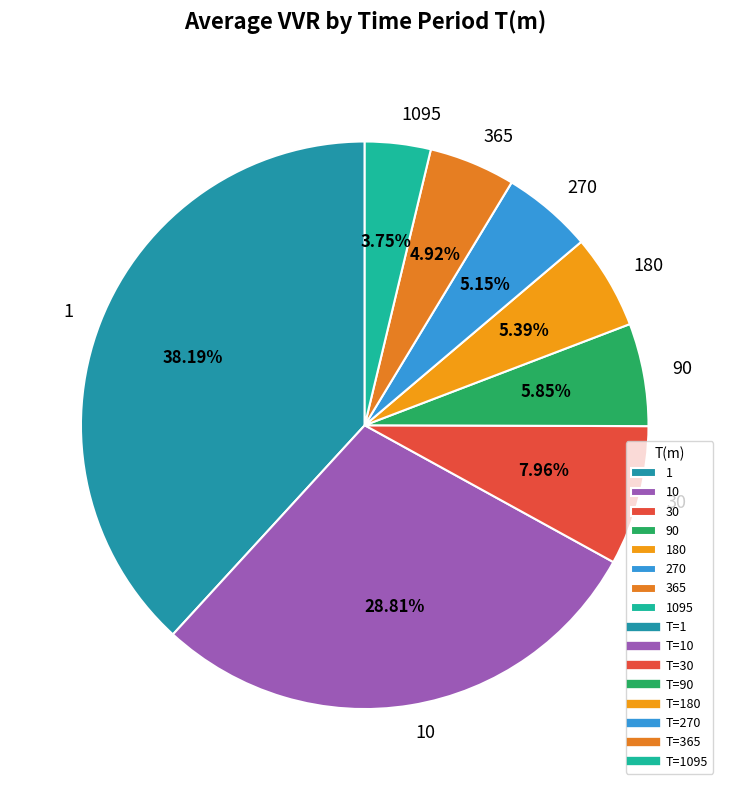

Is there a majority slice in this chart?

No